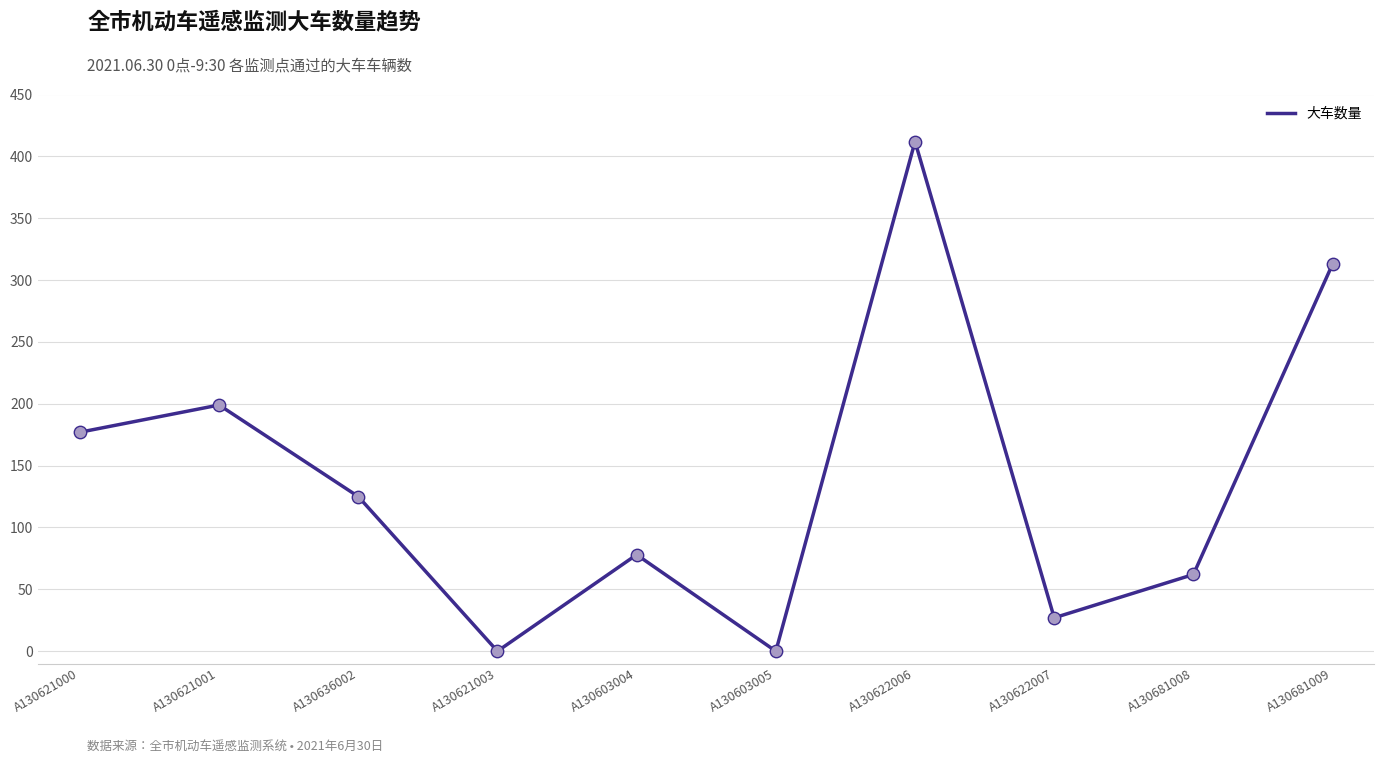

What is the change in value from A130621003 to A130681009?

+313